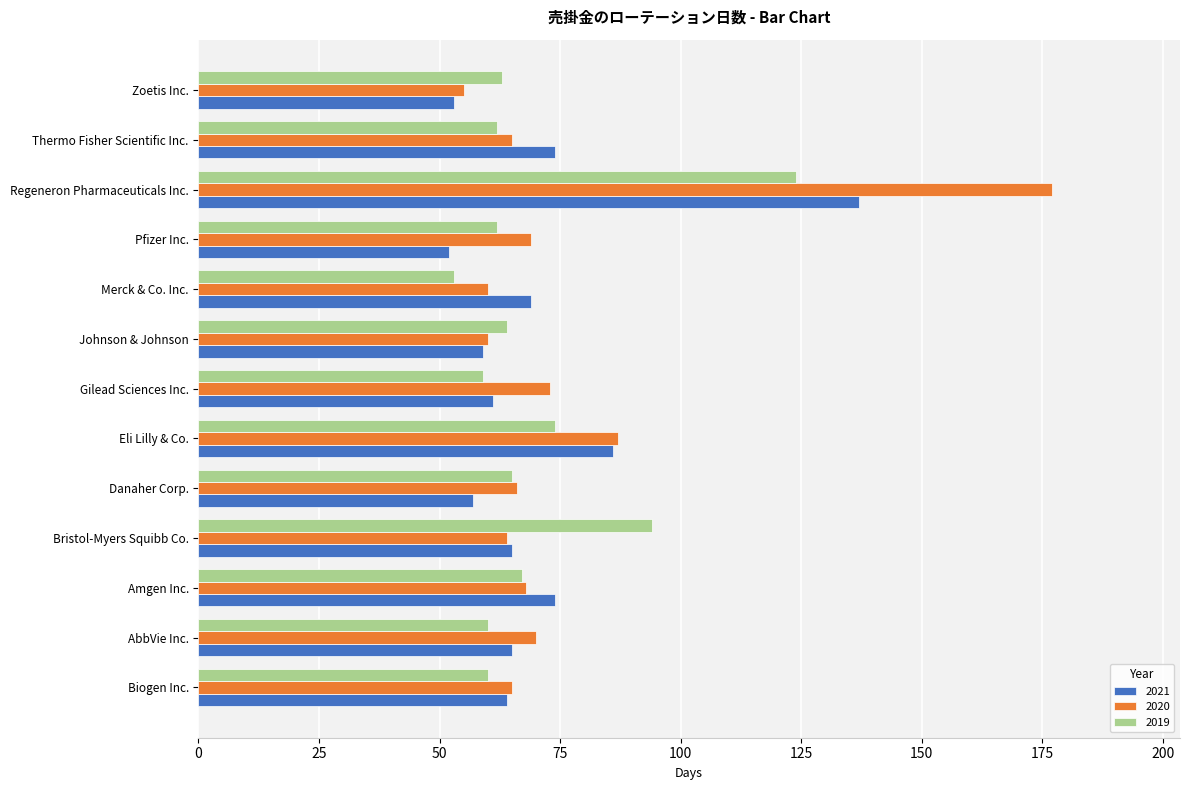

What is the sum of all 2020 values?

979